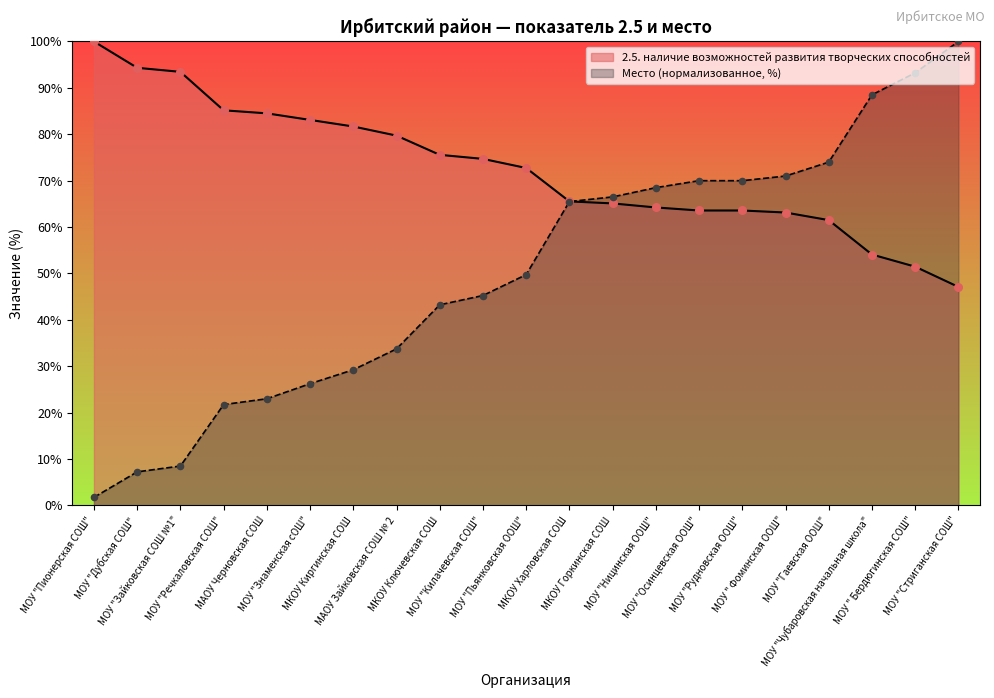

At how many categories does at least one series exceed 16?

21